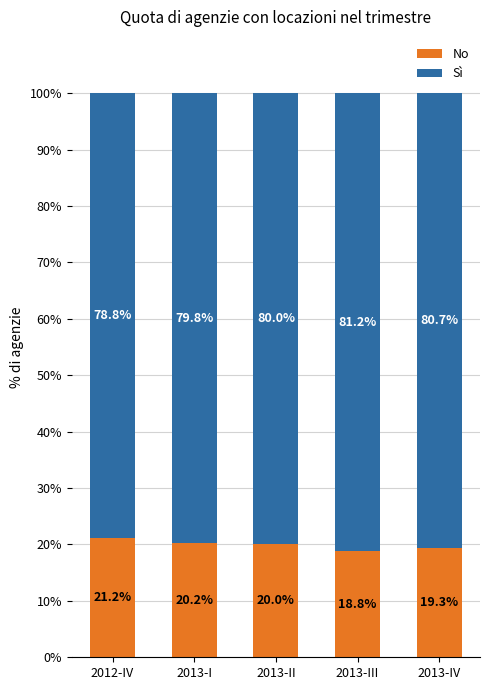

What is the sum of all No values?

99.5